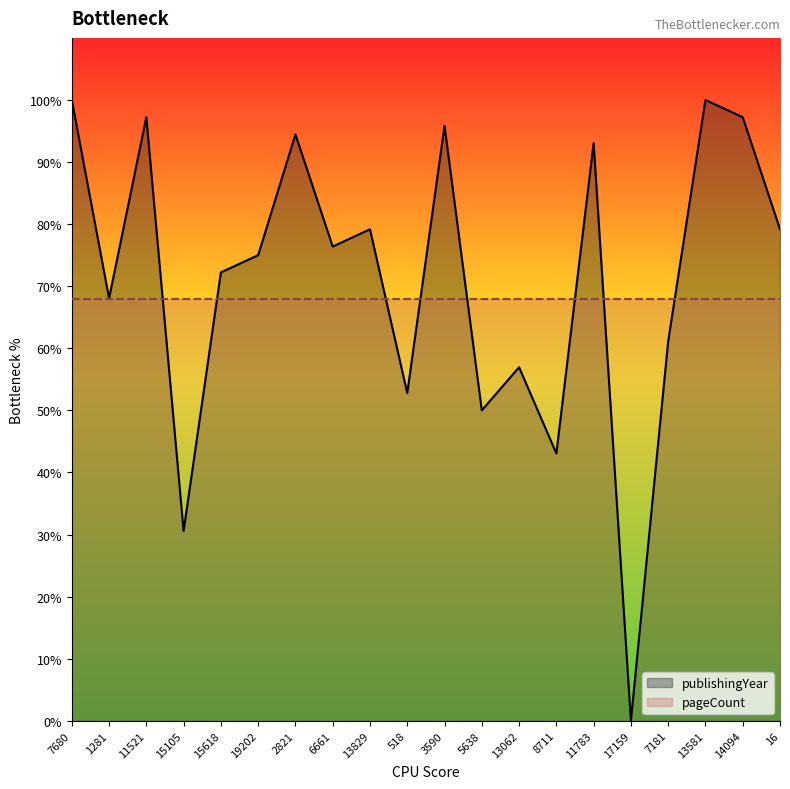

Which label corresponds to the smallest value in the chart?

17159